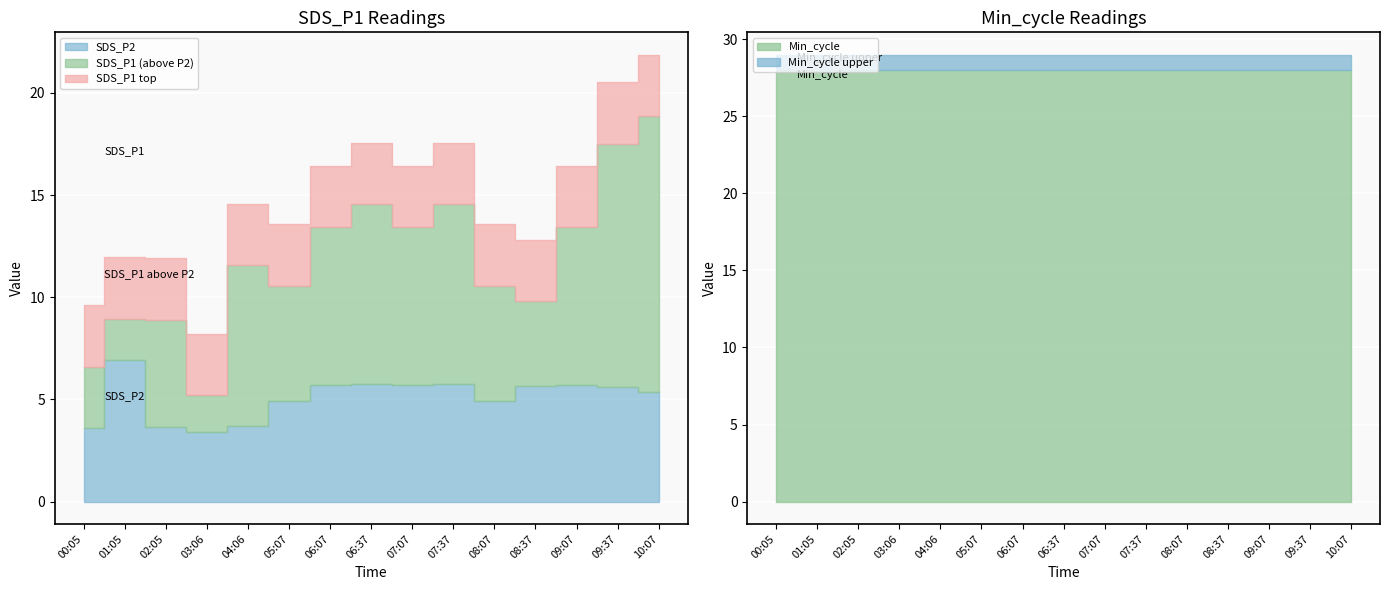

Where does the SDS_P2 series first go above 5?

01:05